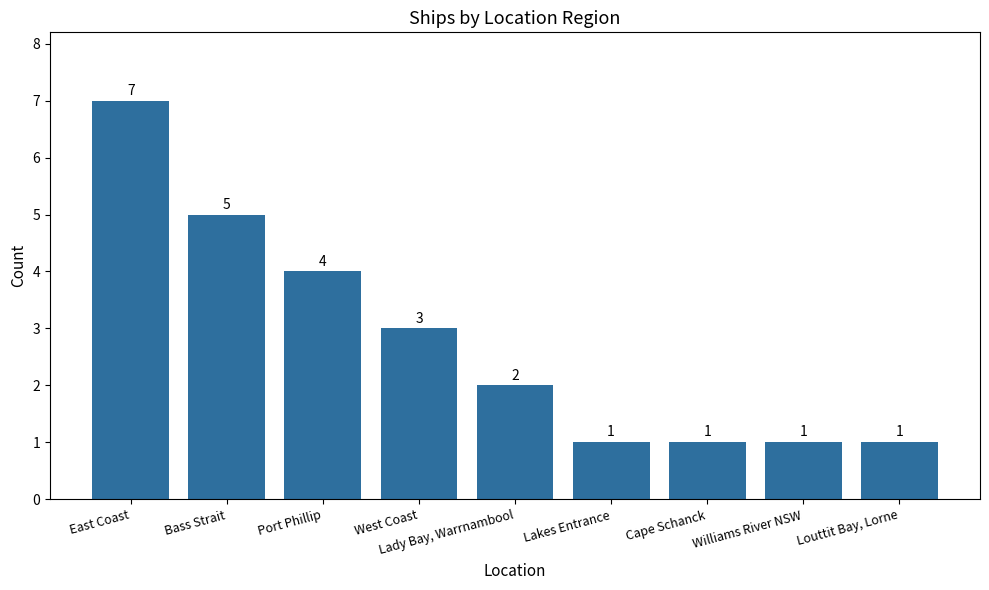

Does the chart contain any negative values?

No